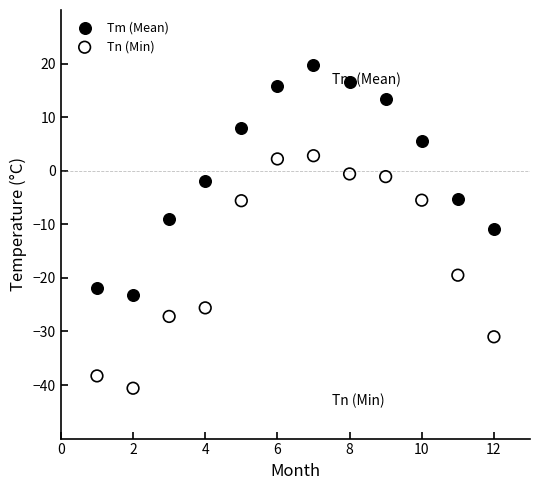

Which series contains the lowest Y value?

Tn (Min)